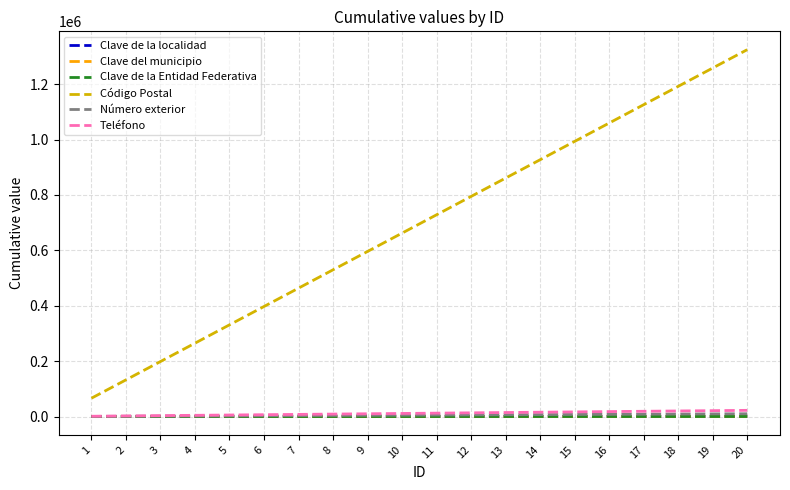

Is this an area chart (filled region under the line)?

No